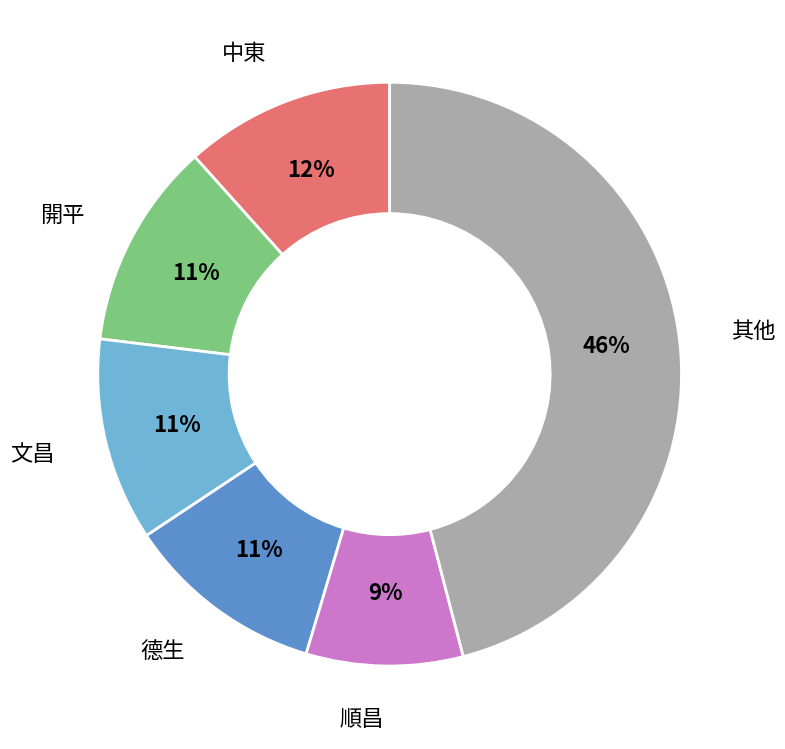

To the nearest percent, what is the average slice percentage?

17%